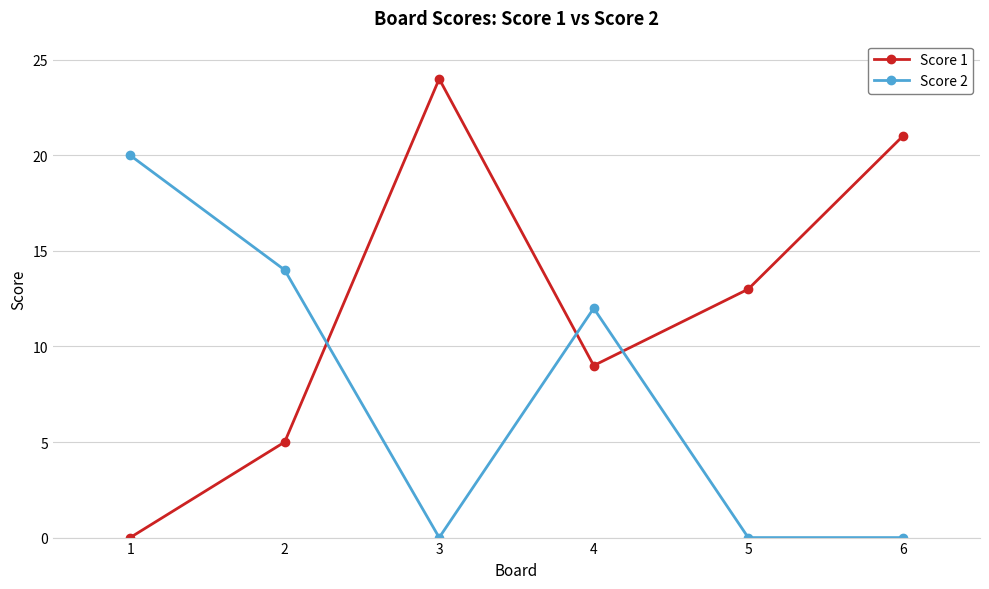

What is the value of the Score 1 point at the 5th from the left?

13